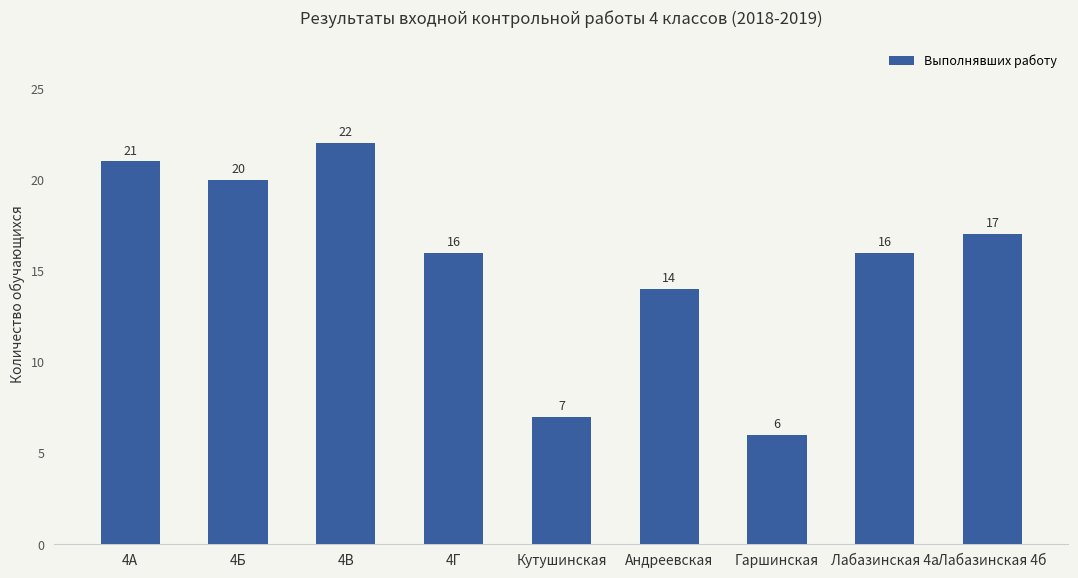

What is the sum of all values?

139